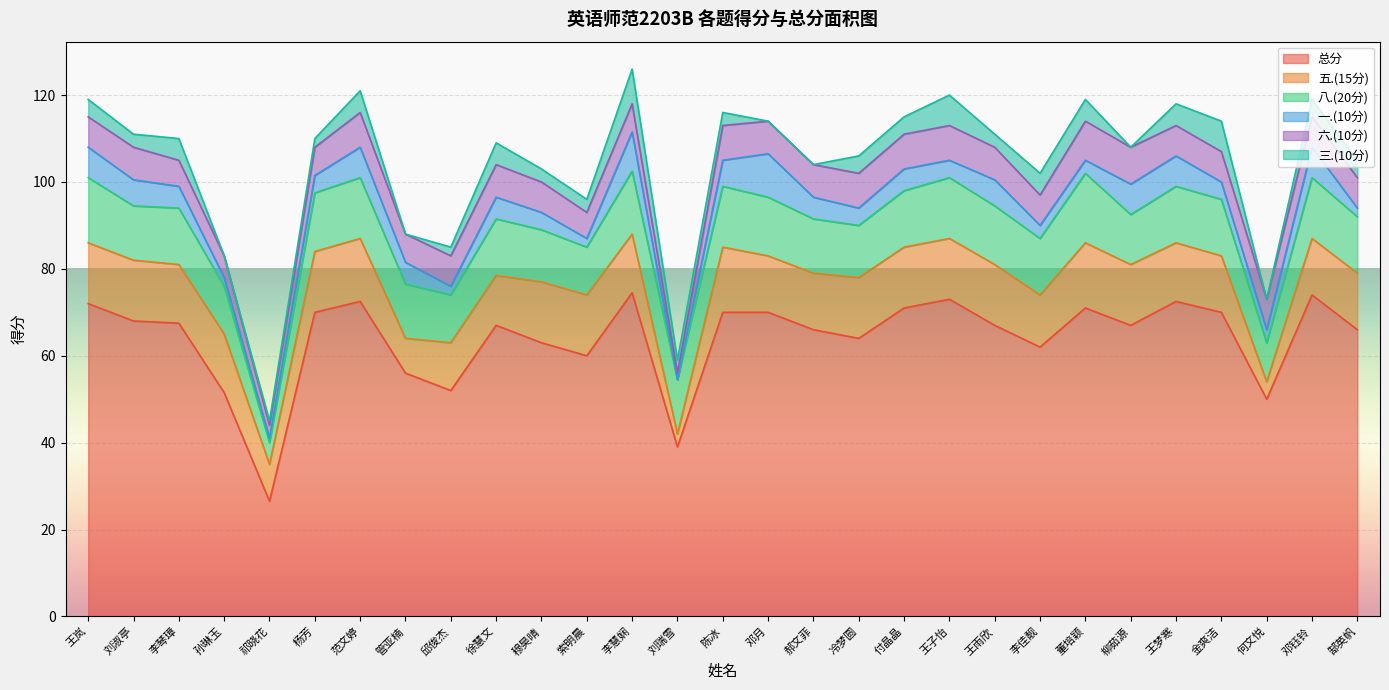

At which label does 八.(20分) reach its minimum?

祁晓花